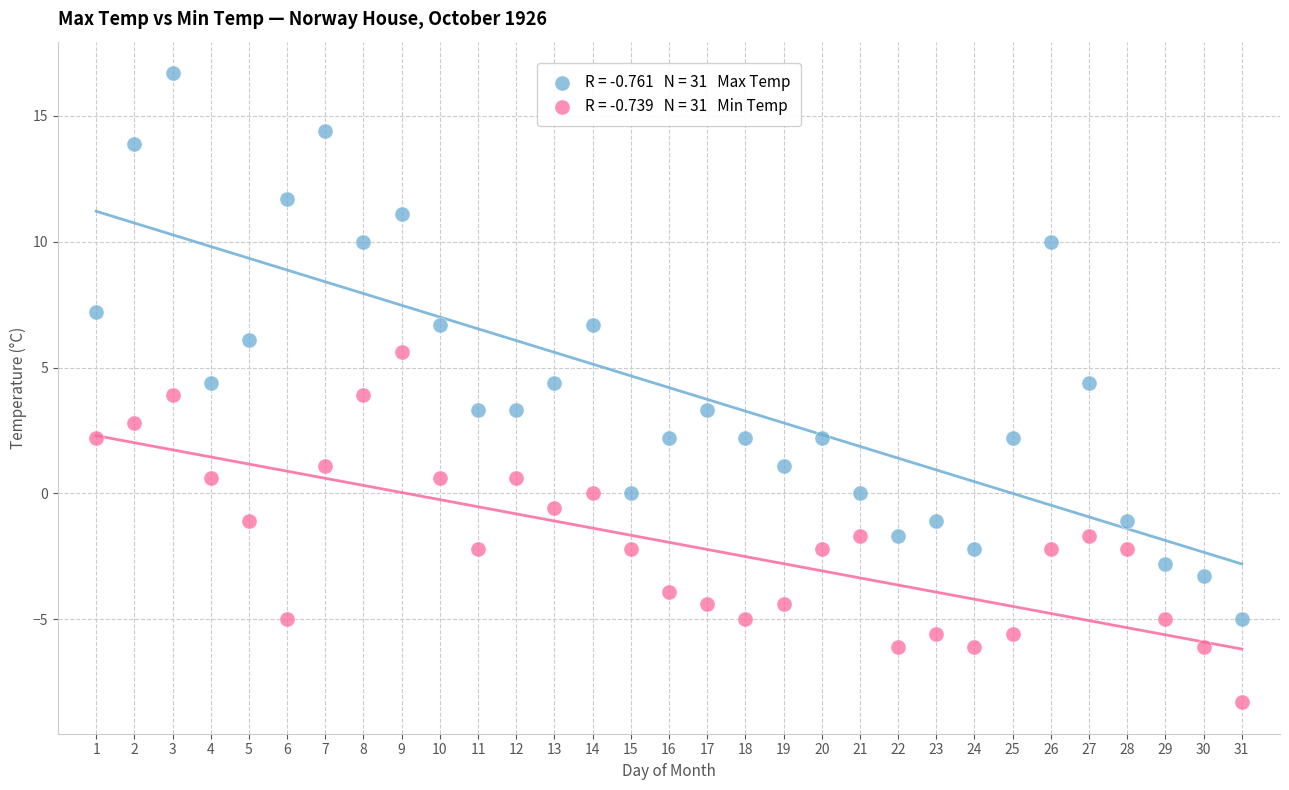

Across all data points, what is the range of X values (max minus min)?

30.0